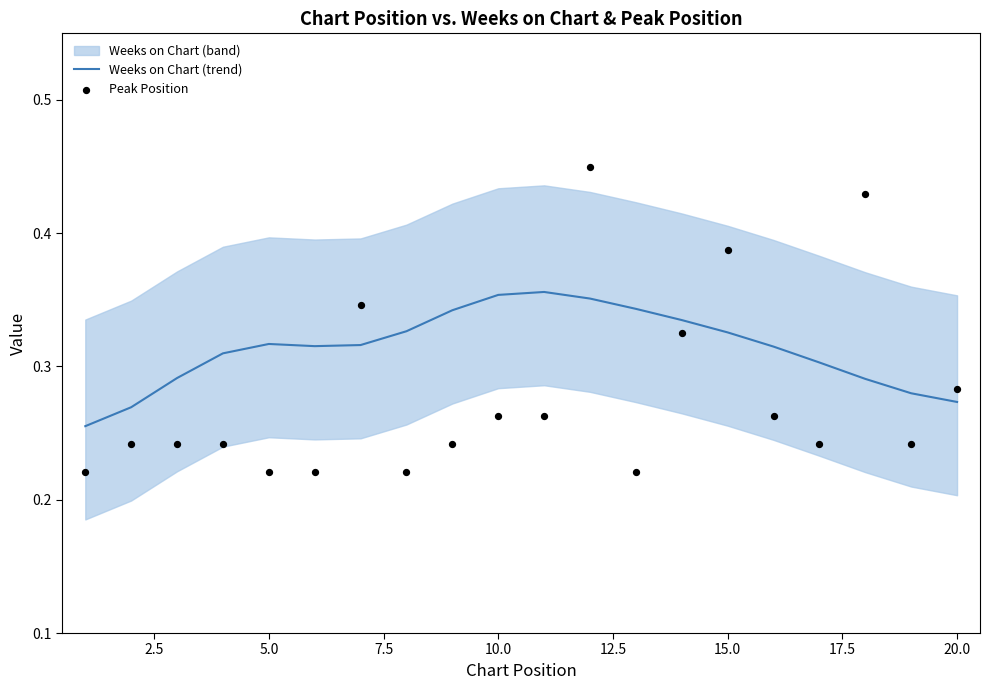

At how many categories does at least one series exceed 0?

20